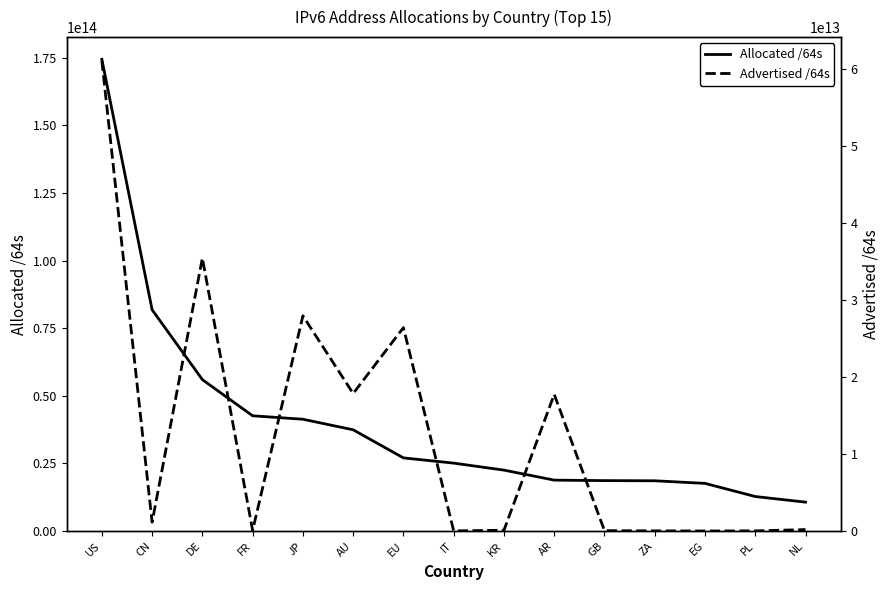

What is the maximum value shown in the chart?

174499861364736